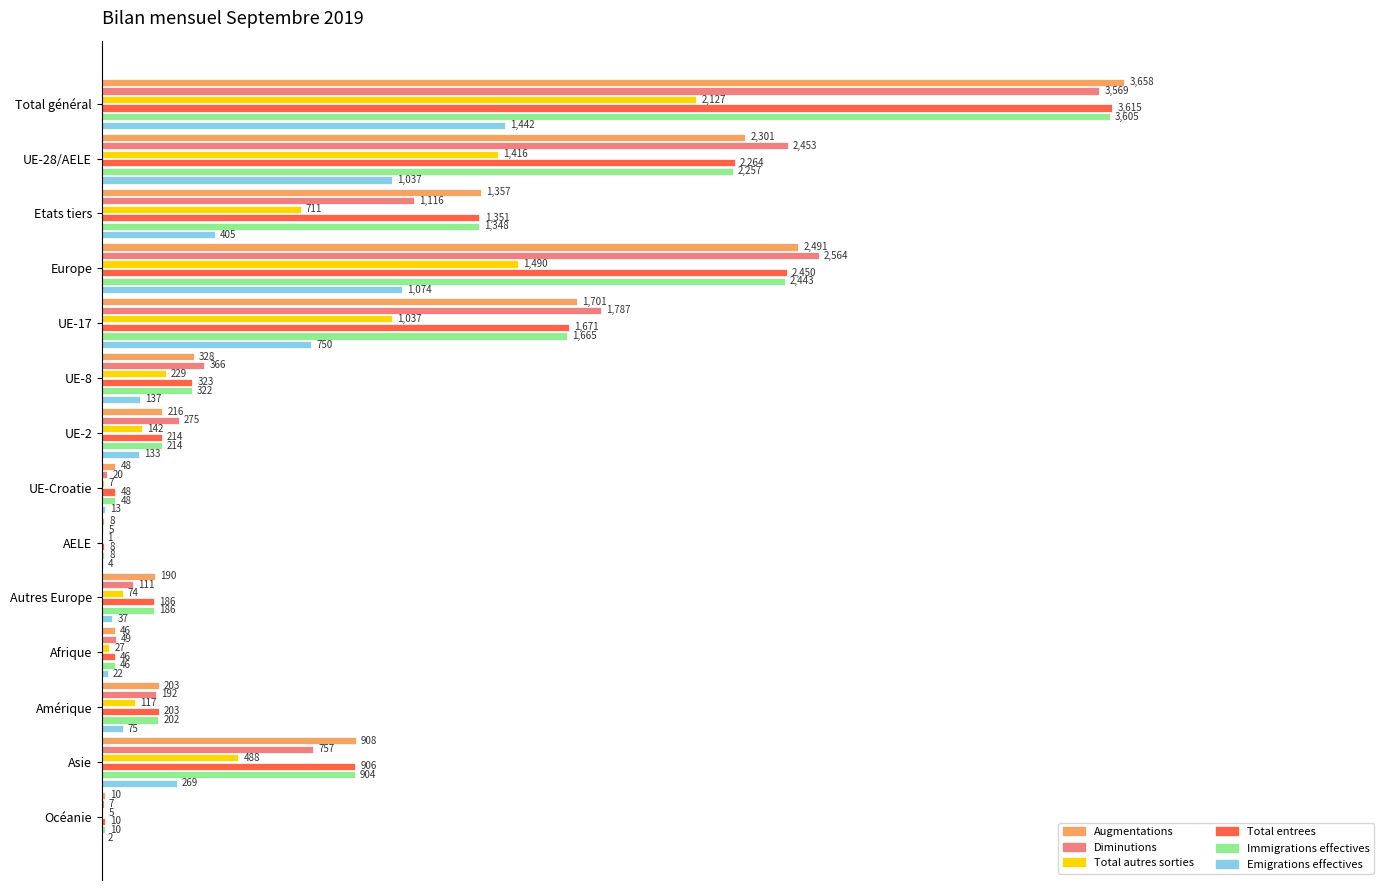

What are all the series names shown in the legend?

Augmentations, Diminutions, Total autres sorties, Total entrees, Immigrations effectives, Emigrations effectives